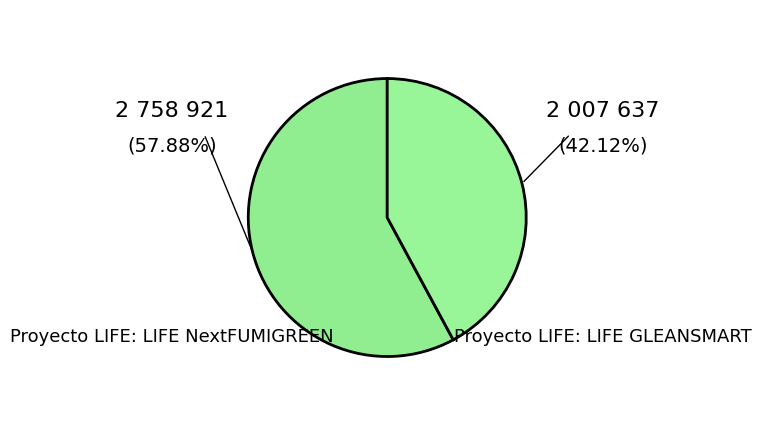

How many slices are in this pie chart?

2